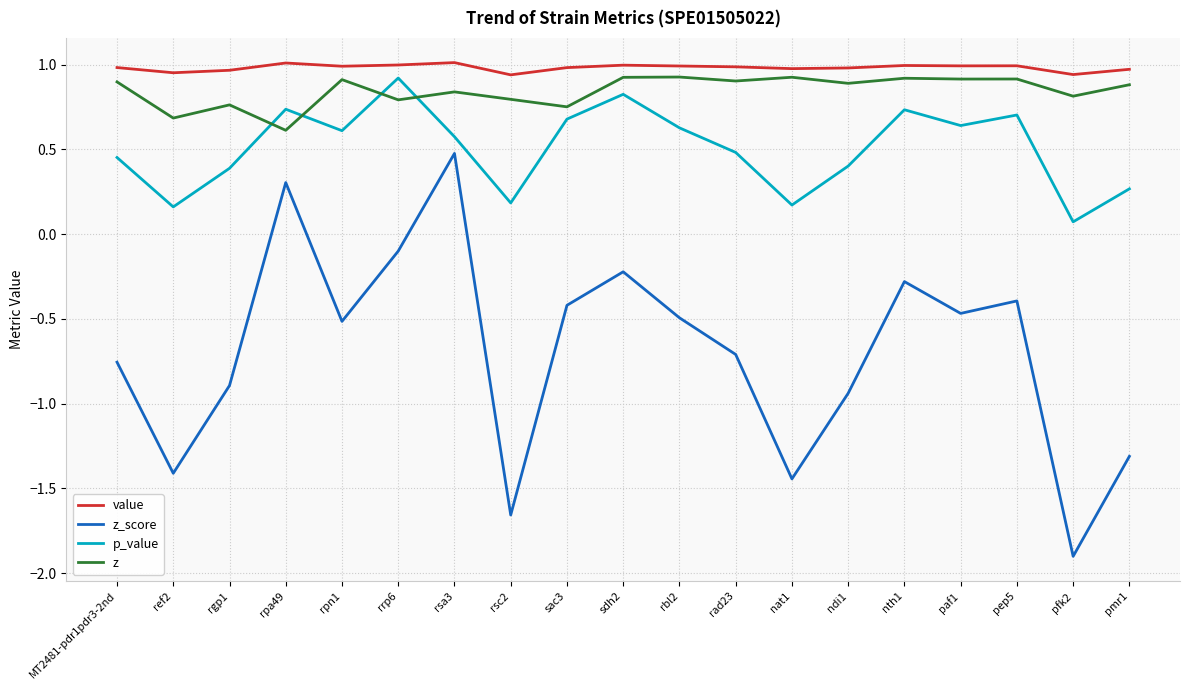

What is the difference between the z values at paf1 and rsa3?

0.1